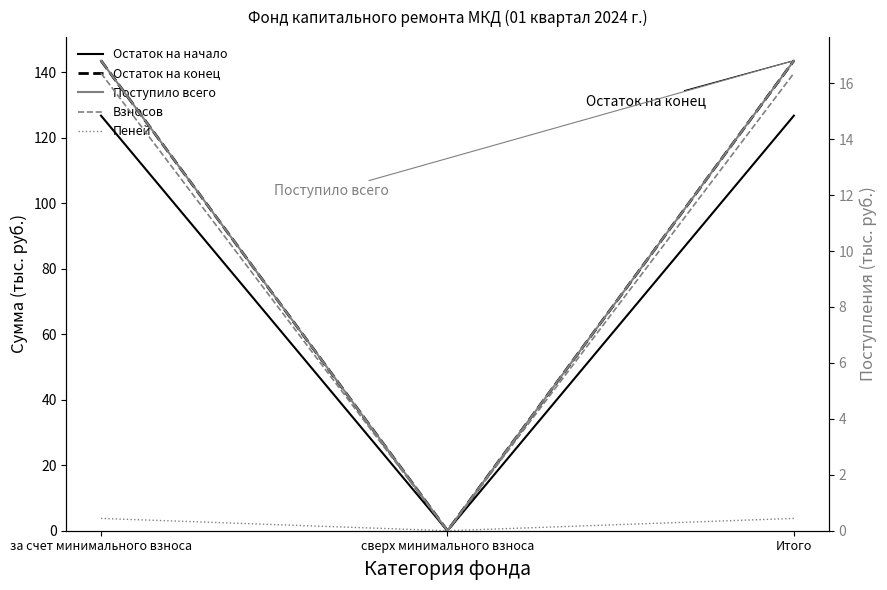

What is the sum of all Взносов values?

32.7